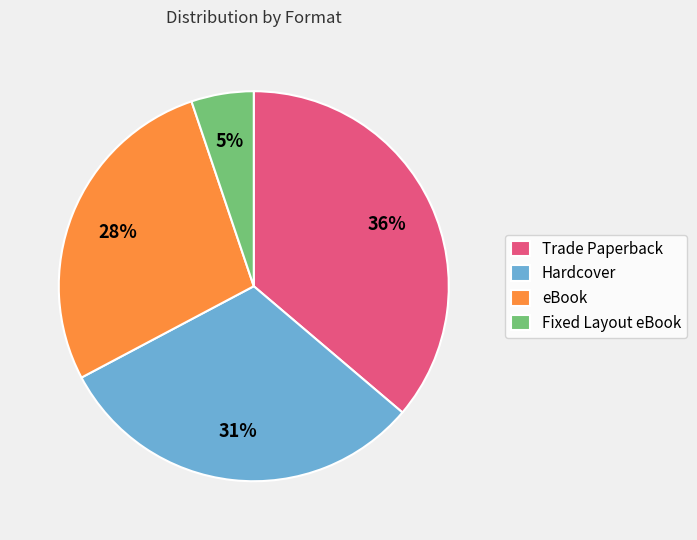

Between Trade Paperback and Fixed Layout eBook, which is larger?

Trade Paperback